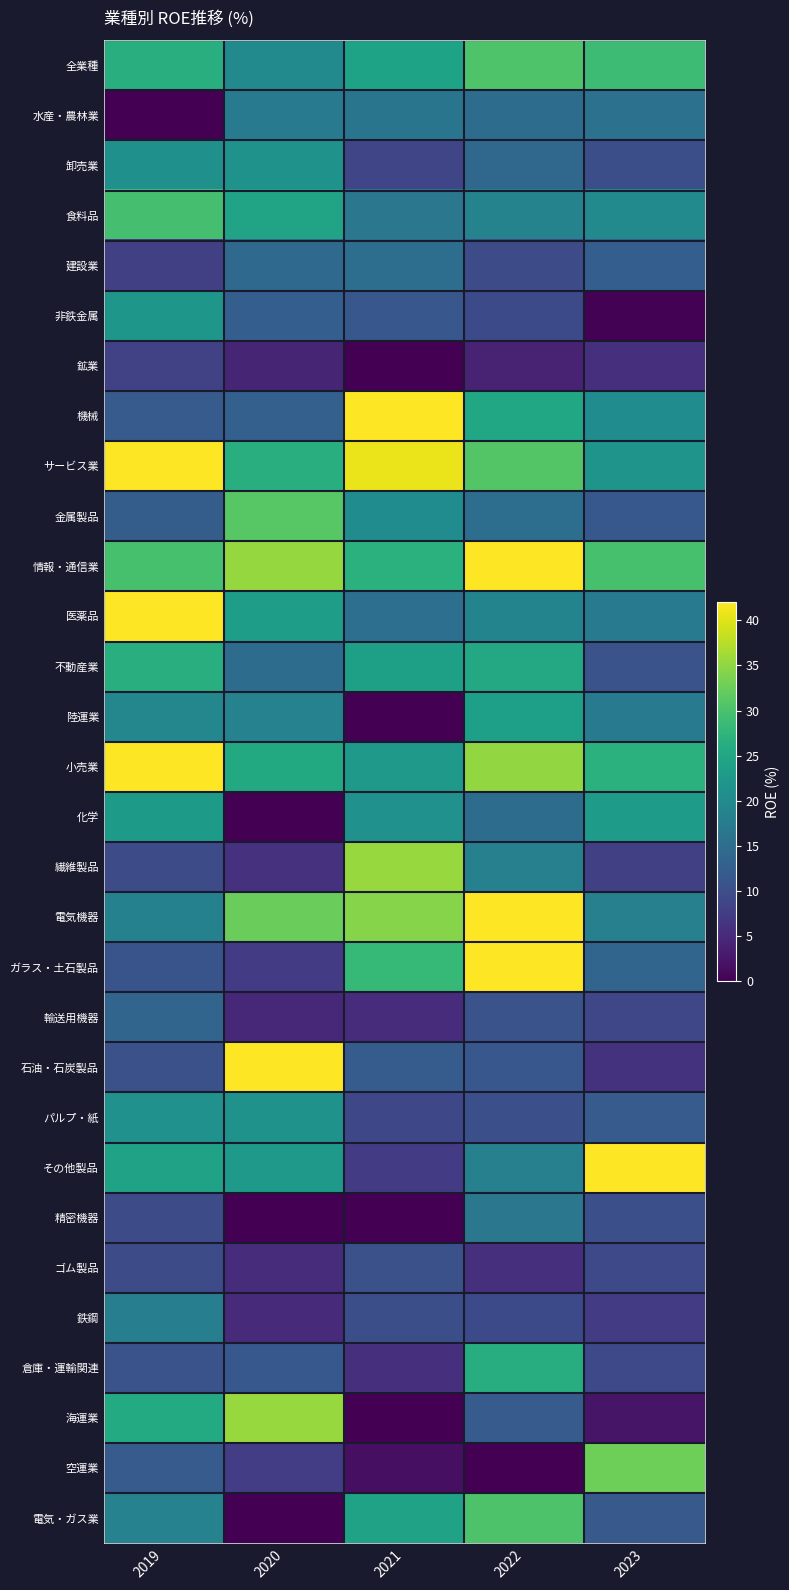

What is the greatest value displayed?

330.3